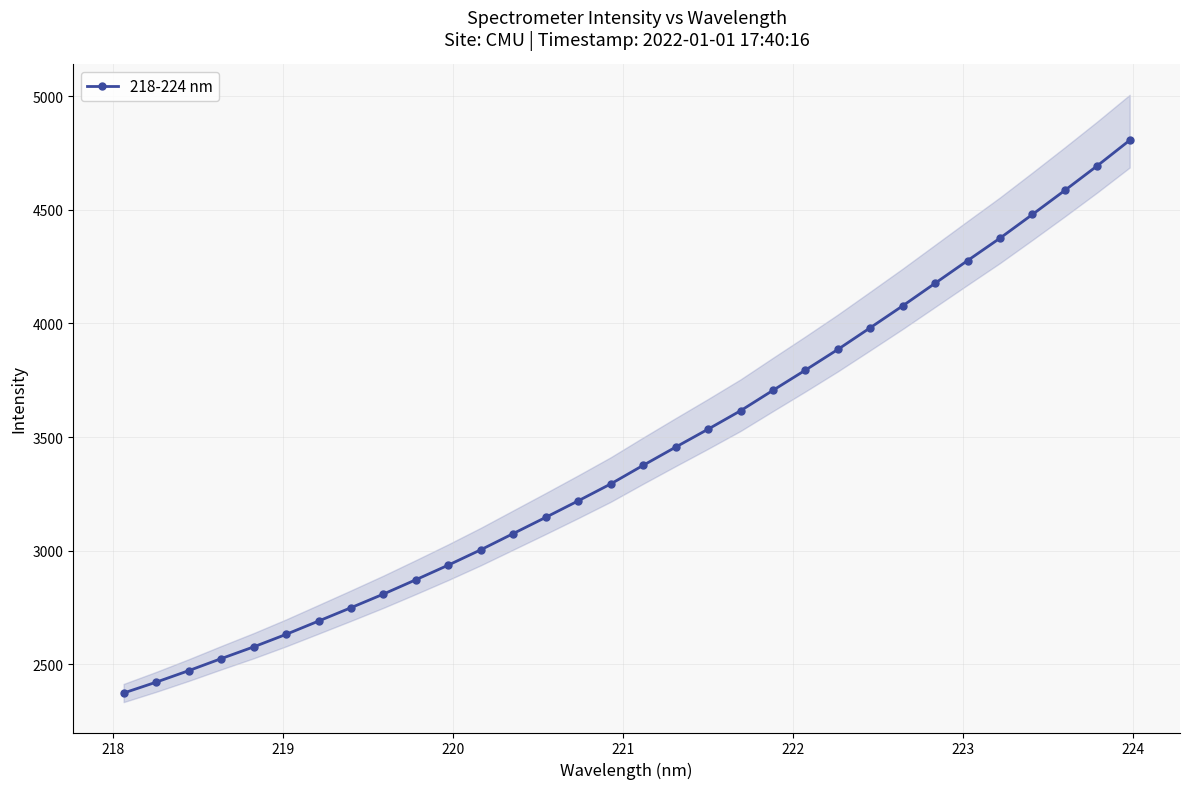

What is the minimum value for 218-224 nm?

2373.7